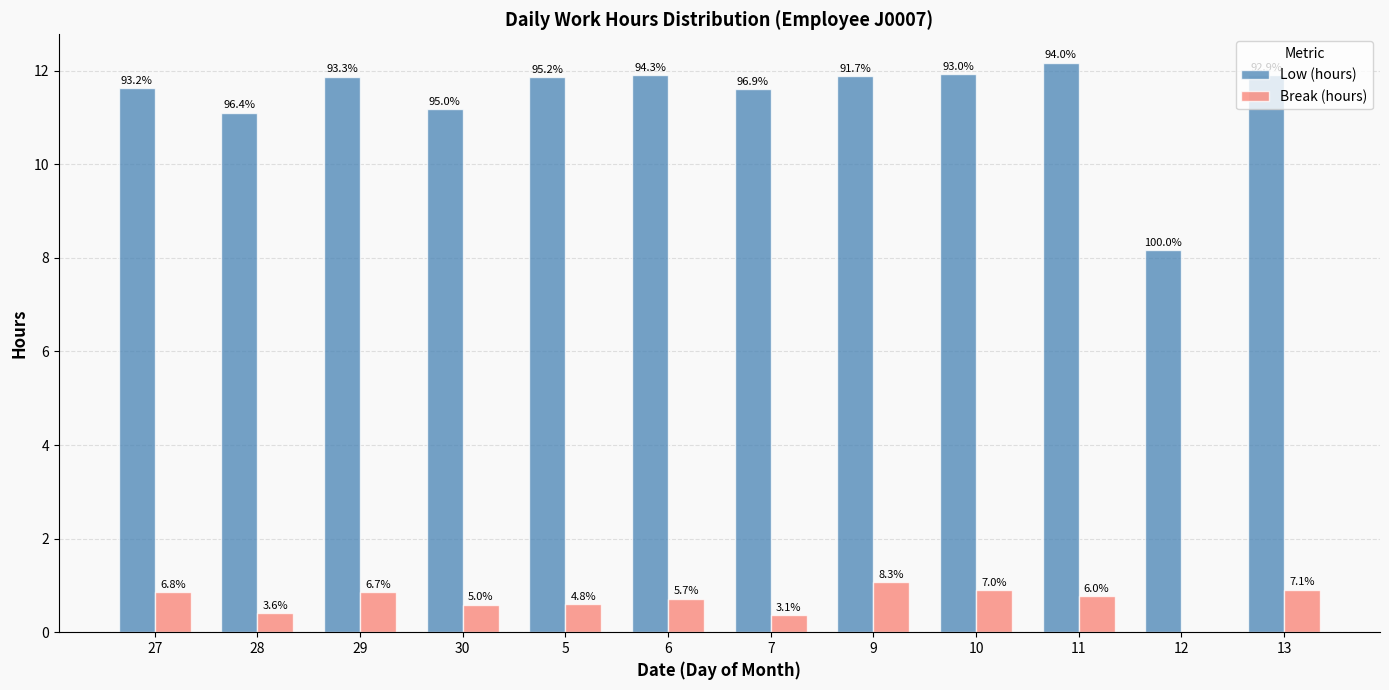

List the series in order of their overall mean, lowest first.

Break (hours), Low (hours)